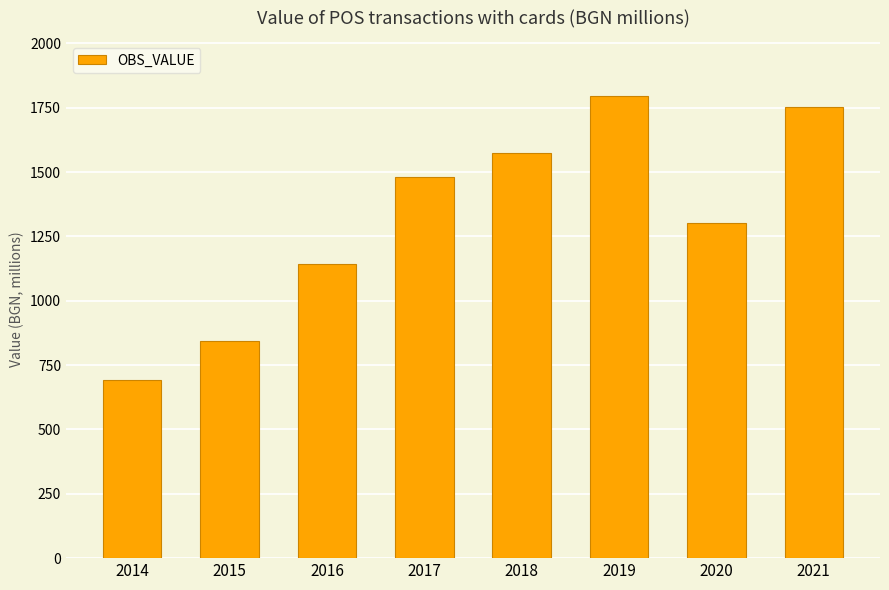

Rank the categories by value from lowest to highest.

2014, 2015, 2016, 2020, 2017, 2018, 2021, 2019